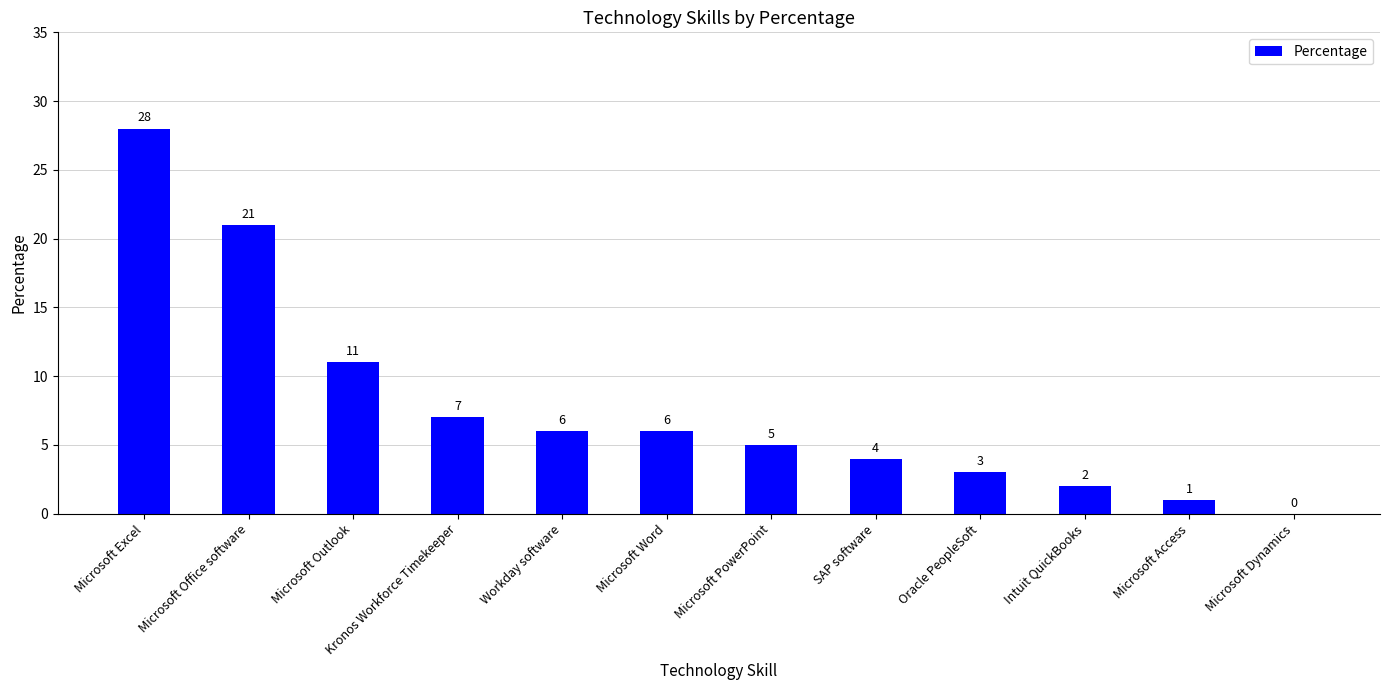

What is the sum of the values at Microsoft Outlook and Kronos Workforce Timekeeper?

18